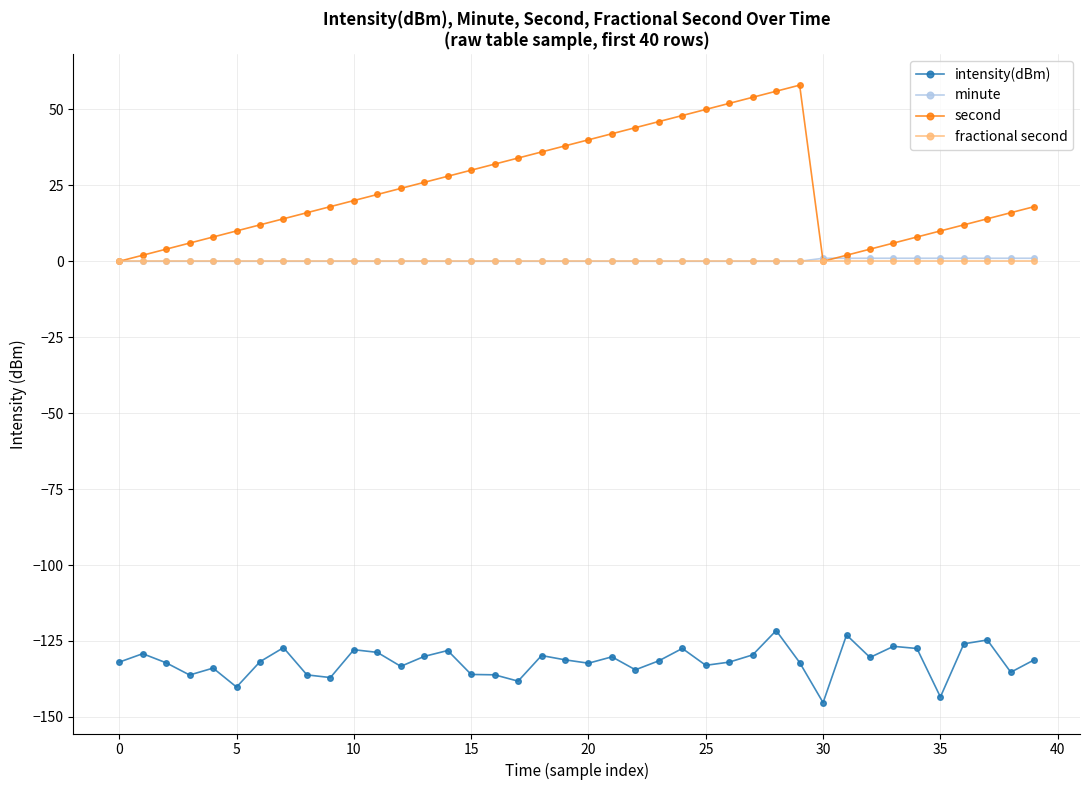

True or false: intensity(dBm) and second cross at least once.

False